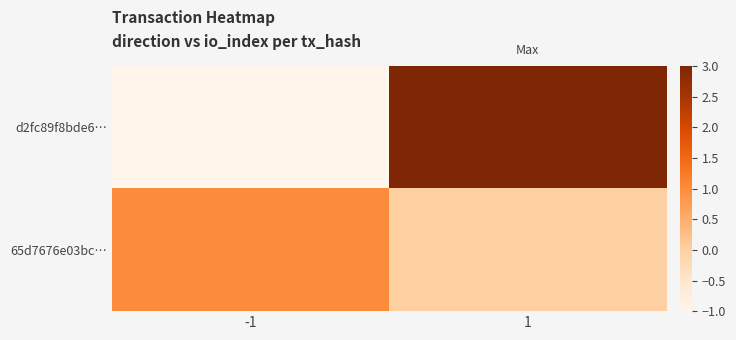

At which category is the sum across all series the highest?

1